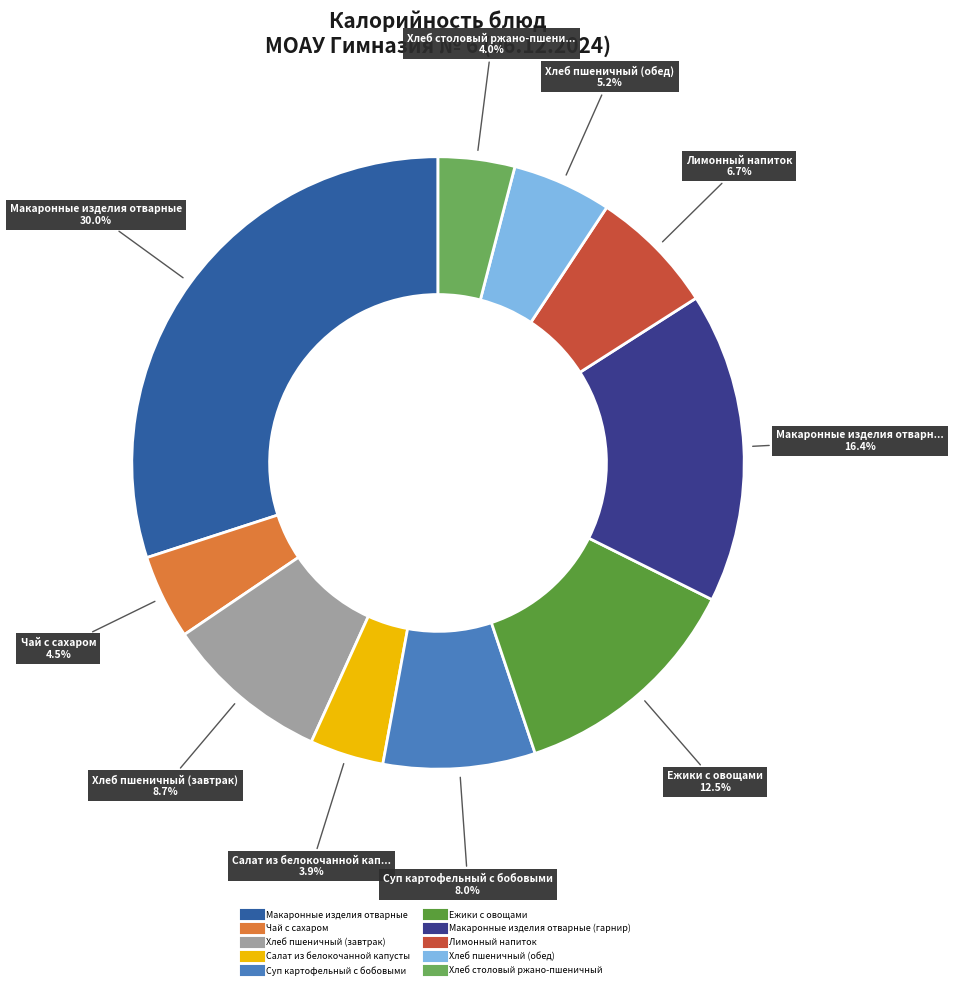

Is there a majority slice in this chart?

No